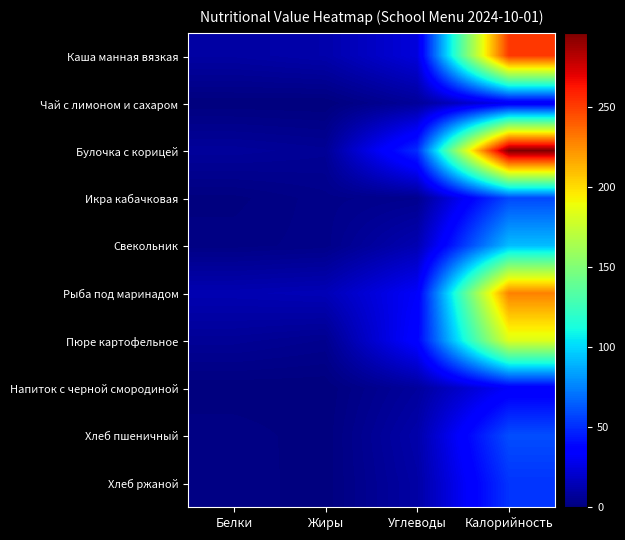

Reading left to right, transcribe all the data shown in this chart.

Каша манная вязкая: Белки=9.5	Жиры=11.7	Углеводы=24.1	Калорийность=251.3
Чай с лимоном и сахаром: Белки=0.2	Жиры=0.0	Углеводы=7.1	Калорийность=29.8
Булочка с корицей: Белки=7.6	Жиры=6.2	Углеводы=50.3	Калорийность=296.1
Икра кабачковая: Белки=0.7	Жиры=3.0	Углеводы=4.4	Калорийность=58.2
Свекольник: Белки=1.8	Жиры=2.9	Углеводы=13.5	Калорийность=92.3
Рыба под маринадом: Белки=13.5	Жиры=14.7	Углеводы=32.5	Калорийность=228.6
Пюре картофельное: Белки=6.3	Жиры=4.5	Углеводы=36.0	Калорийность=182.7
Напиток с черной смородиной: Белки=0.1	Жиры=0.1	Углеводы=8.0	Калорийность=32.7
Хлеб пшеничный: Белки=2.0	Жиры=0.3	Углеводы=11.4	Калорийность=59.7
Хлеб ржаной: Белки=2.0	Жиры=0.4	Углеводы=10.0	Калорийность=52.2